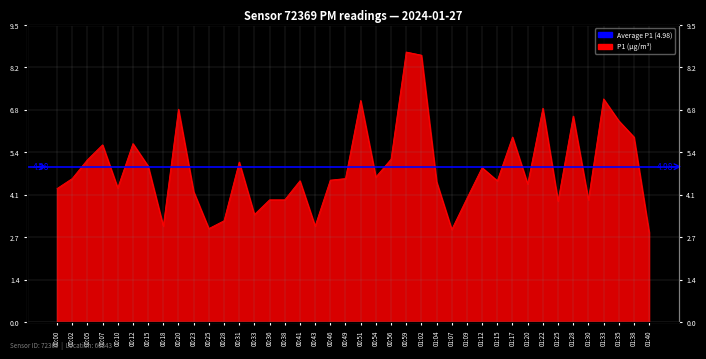

Rank the categories by value from lowest to highest.

01:40, 01:07, 00:25, 00:18, 00:43, 00:28, 00:33, 01:25, 00:36, 00:38, 01:30, 01:09, 00:23, 00:00, 00:10, 01:20, 01:04, 00:41, 01:15, 00:46, 00:02, 00:49, 00:54, 01:12, 00:15, 00:31, 00:05, 00:56, 00:07, 00:12, 01:17, 01:38, 01:35, 01:28, 00:20, 01:22, 00:51, 01:33, 01:02, 00:59